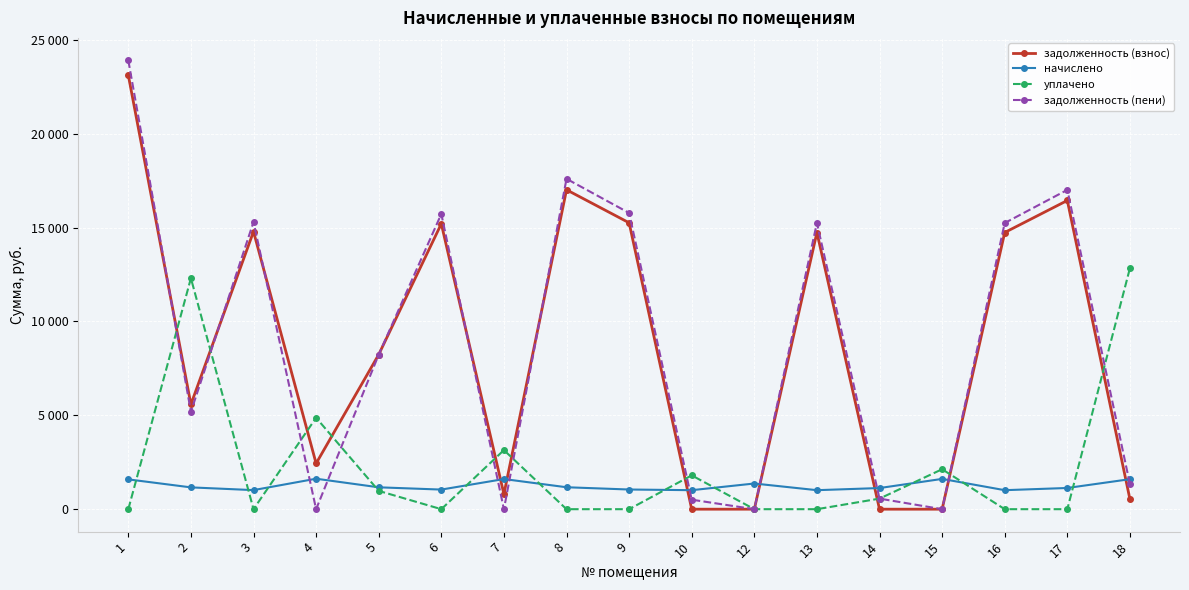

Is this an area chart (filled region under the line)?

No